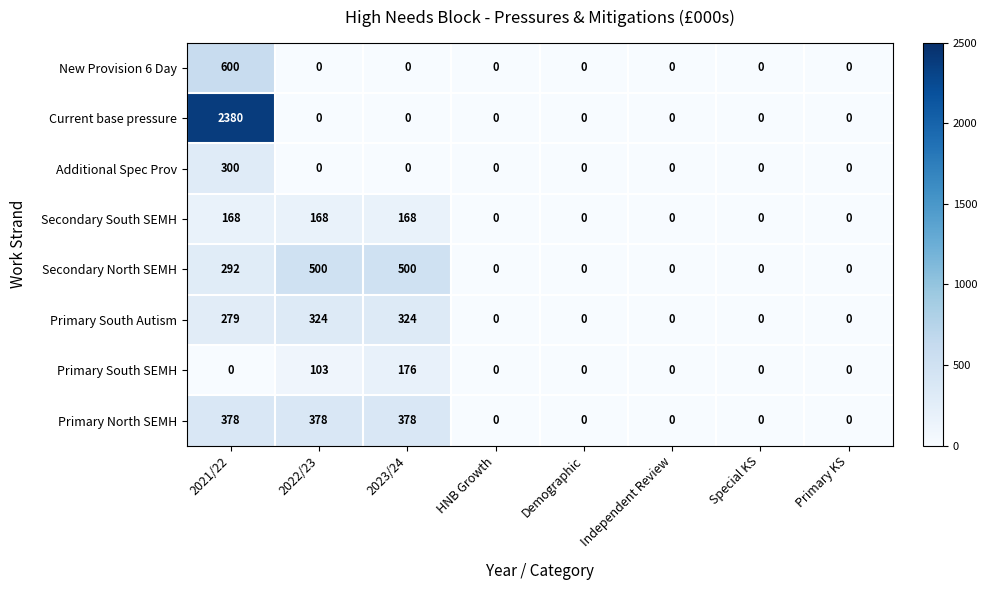

At which category does the chart reach its peak across all series?

2021/22